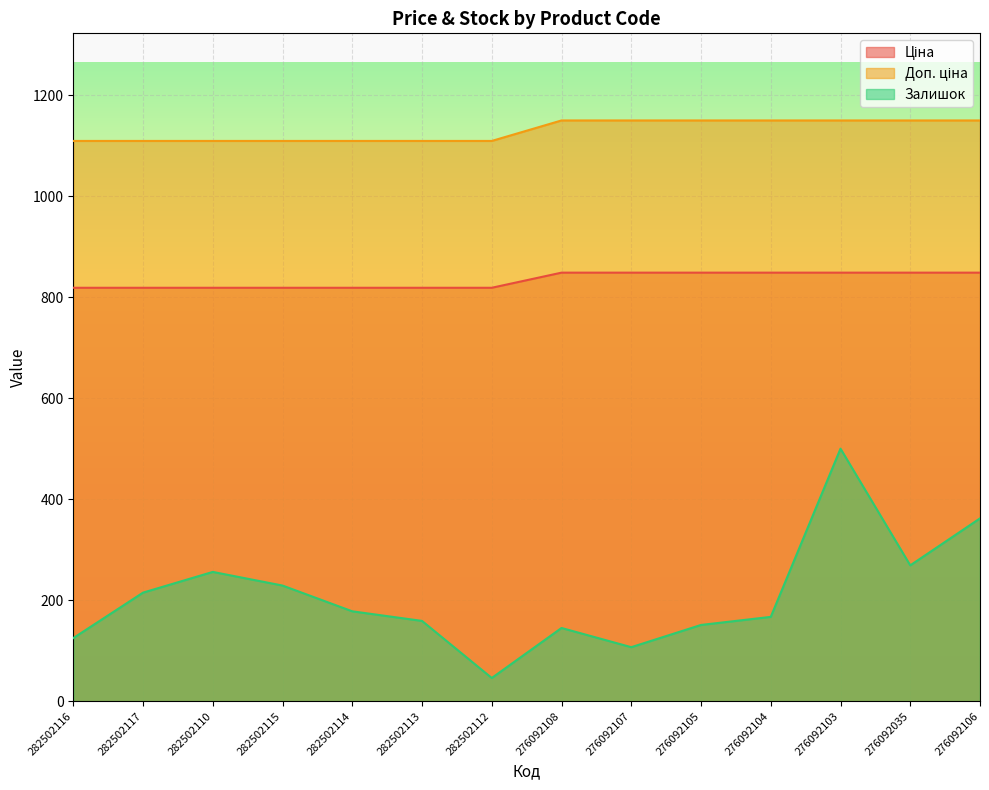

Which series has the largest total across all categories?

Доп. ціна